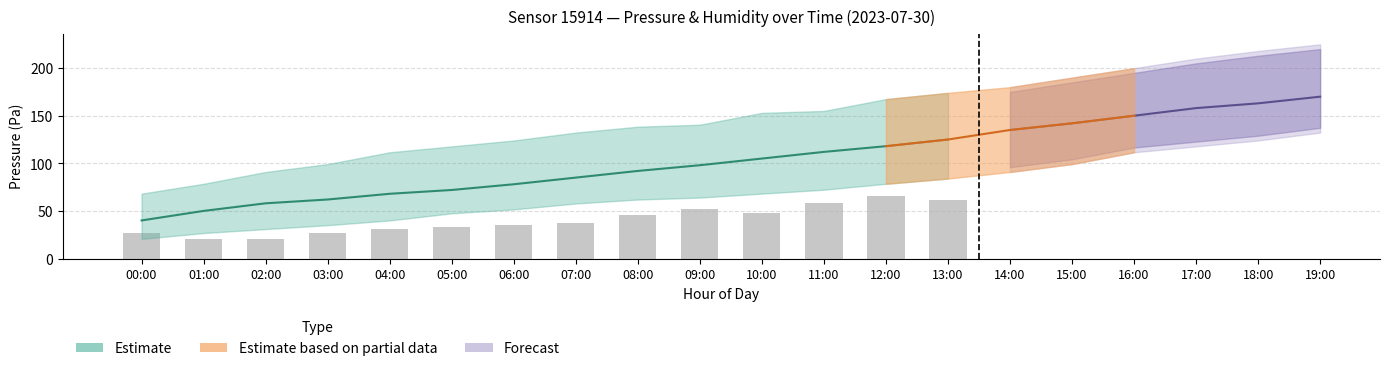

How many data points does each series have?

14